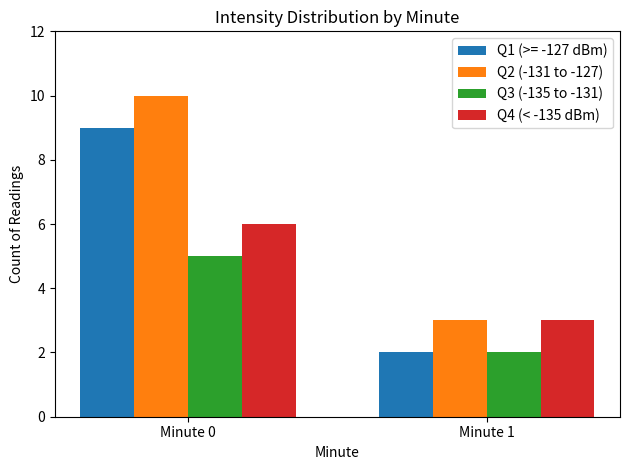

Reading right to left, list all the values displayed in this chart.

Q1 (>= -127 dBm): Minute 1=2	Minute 0=9
Q2 (-131 to -127): Minute 1=3	Minute 0=10
Q3 (-135 to -131): Minute 1=2	Minute 0=5
Q4 (< -135 dBm): Minute 1=3	Minute 0=6